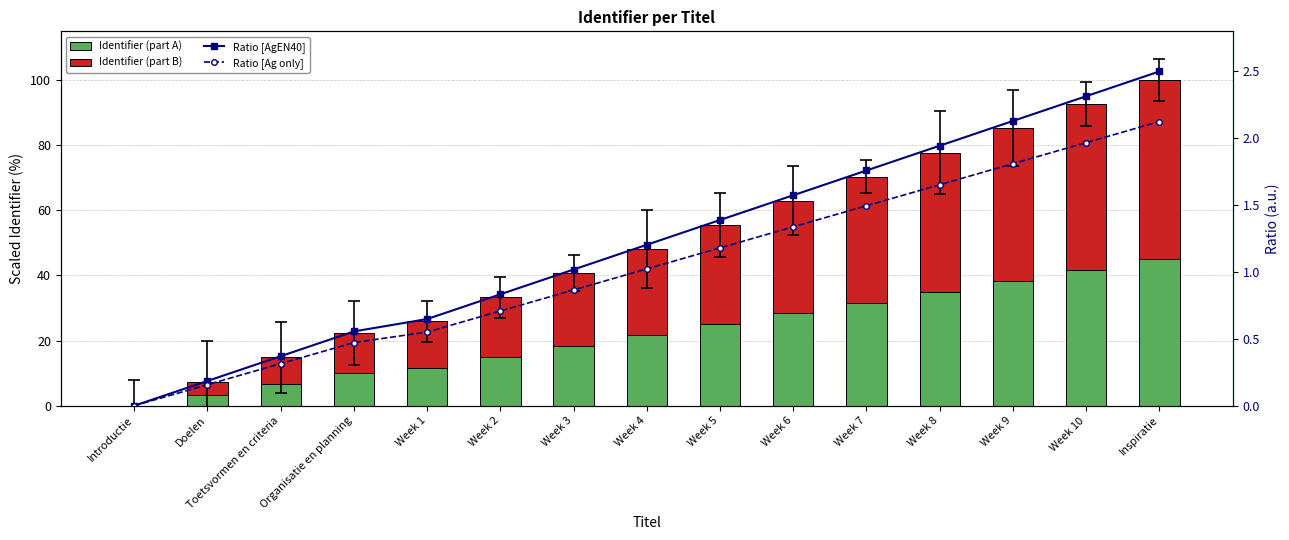

Where does the Identifier (part A) series first go above 21?

Week 4